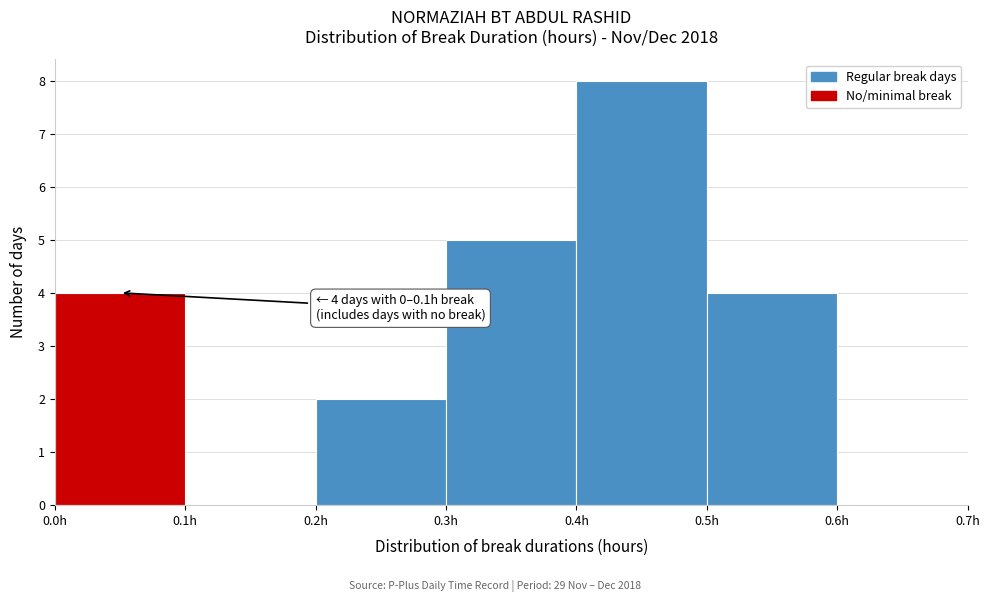

Which range on the x-axis has the tallest bar?

0.4 to 0.5